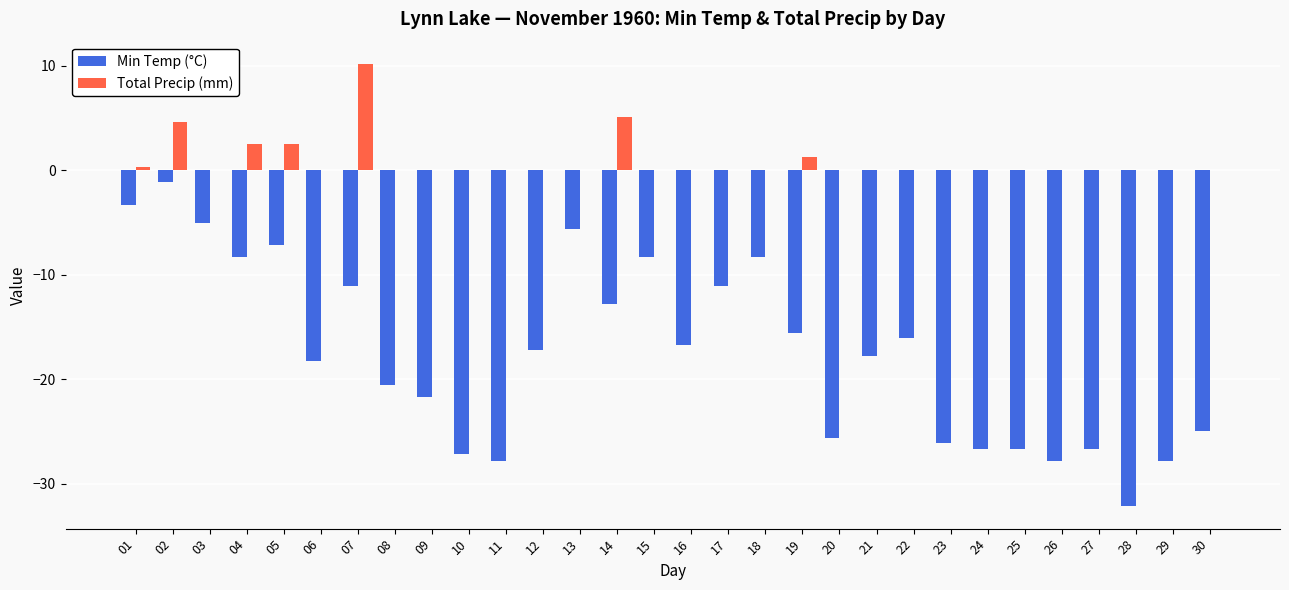

Which series has the widest spread of values?

Min Temp (°C)